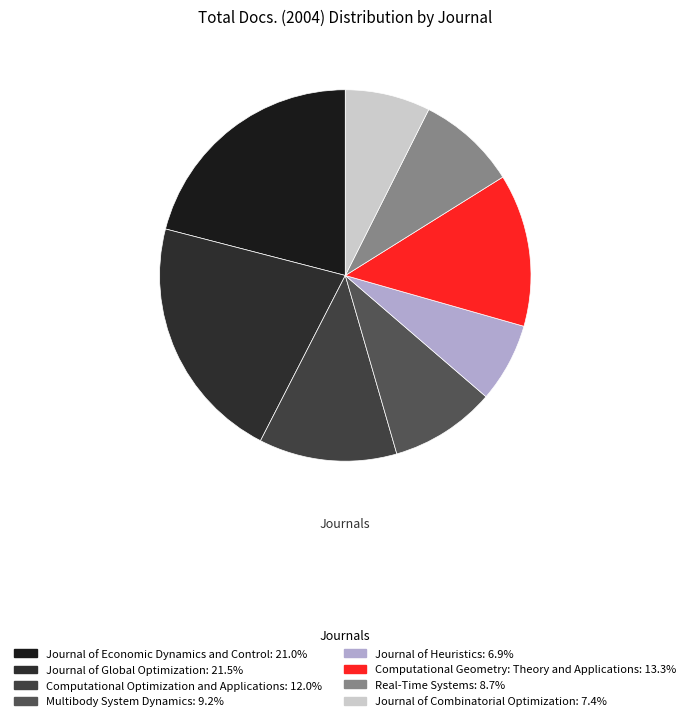

To the nearest percent, what portion does Journal of Combinatorial Optimization represent?

7%